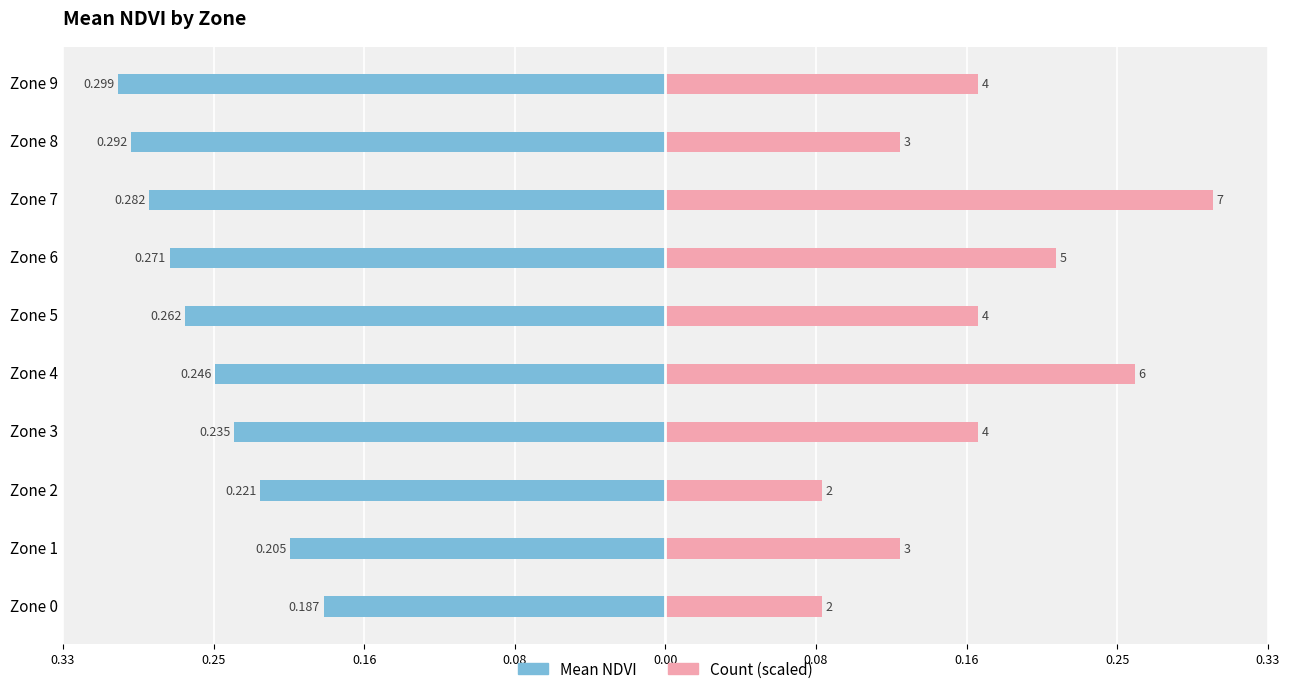

Which series has the largest total across all categories?

Count (scaled)